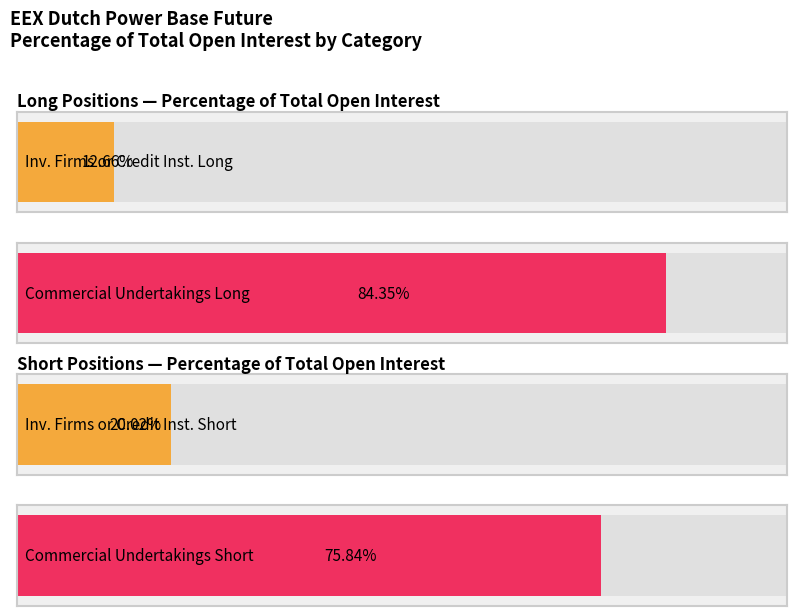

The Long (Commercial Undertakings) series shows 128.0 at Total Long. True or false?

False